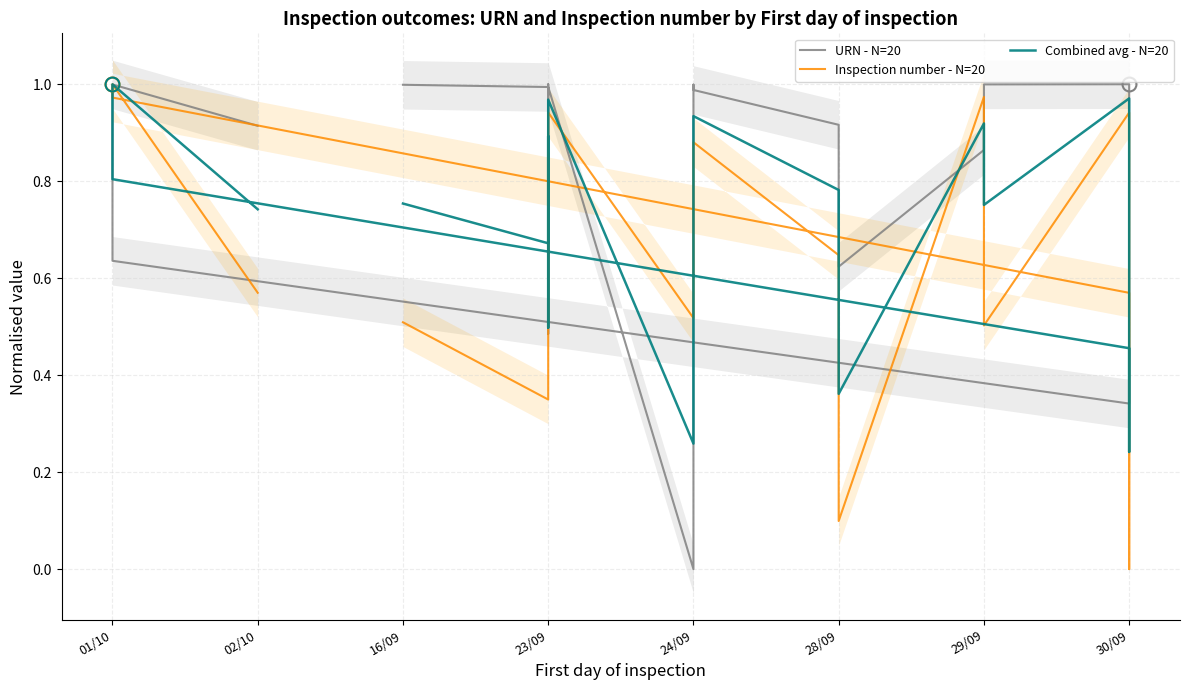

Is it true that URN - N=20 equals 0.5 at 24/09?

True